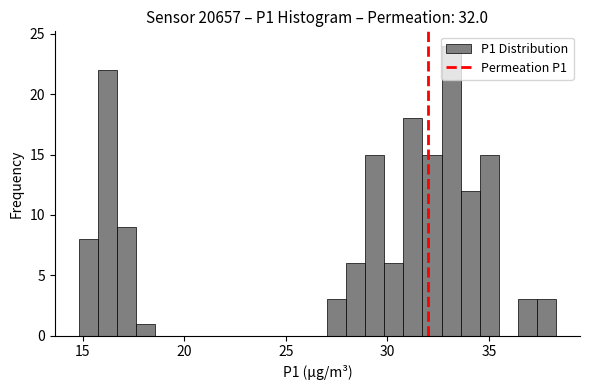

Around what value on the x-axis is the tallest bar? Give the approximate position of its centre, as read against the axis.

33.0